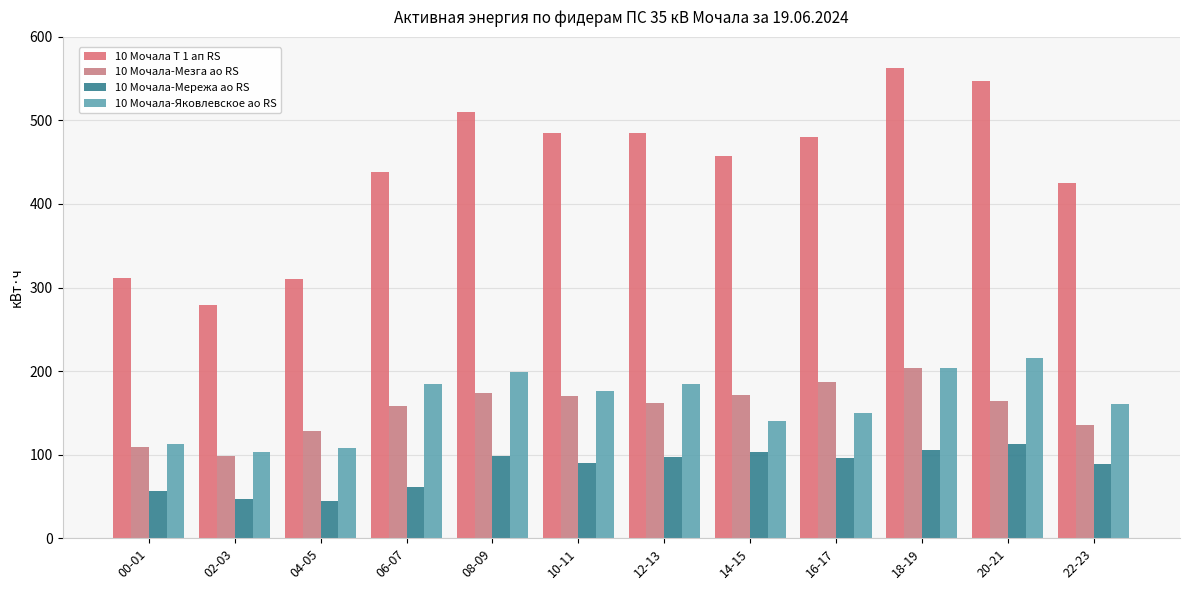

What is the value of the 10 Мочала Т 1 ап RS bar at the 3rd from the left?

310.8